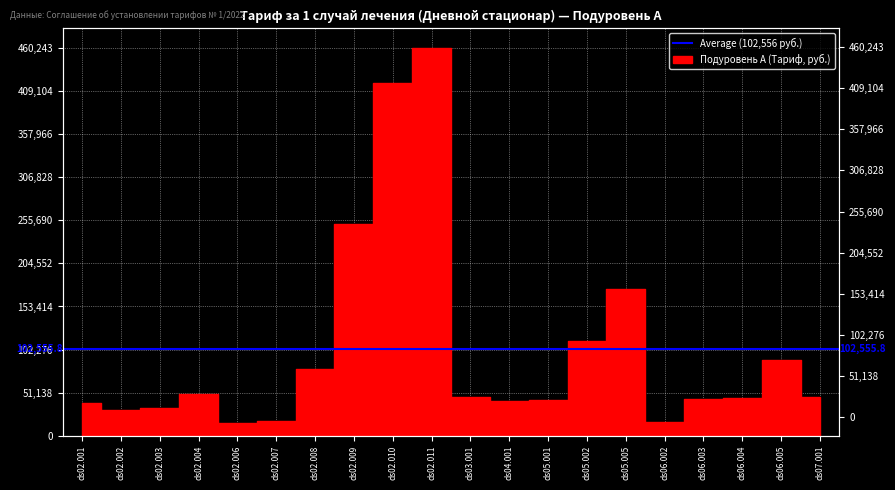

What is the label of the 9th point from the right?

ds04.001